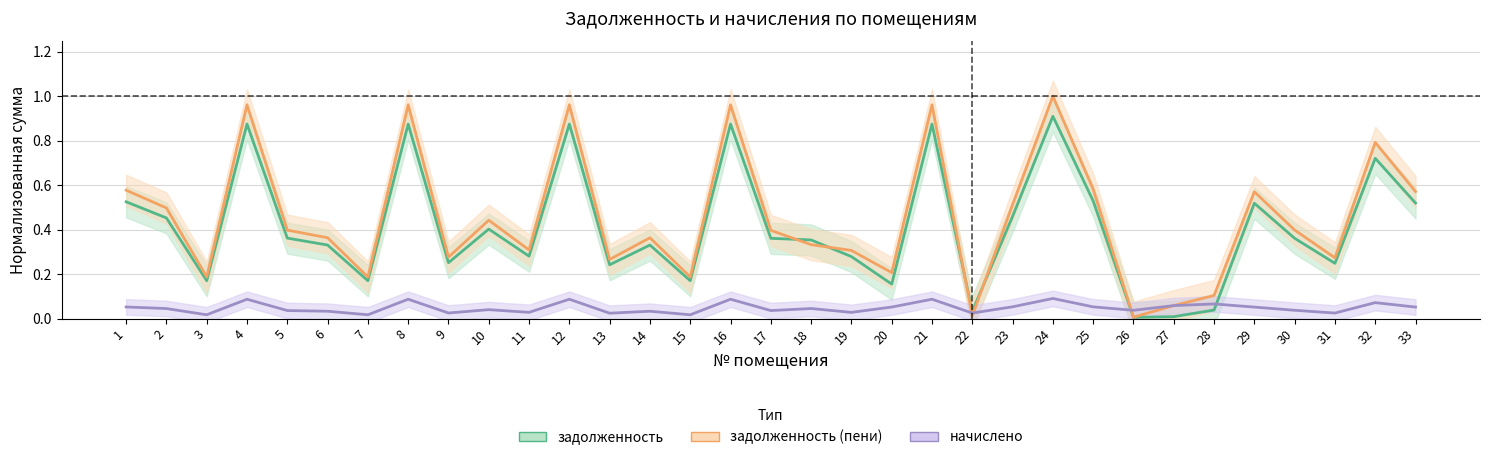

Where is the first local minimum for задолженность (пени)?

3